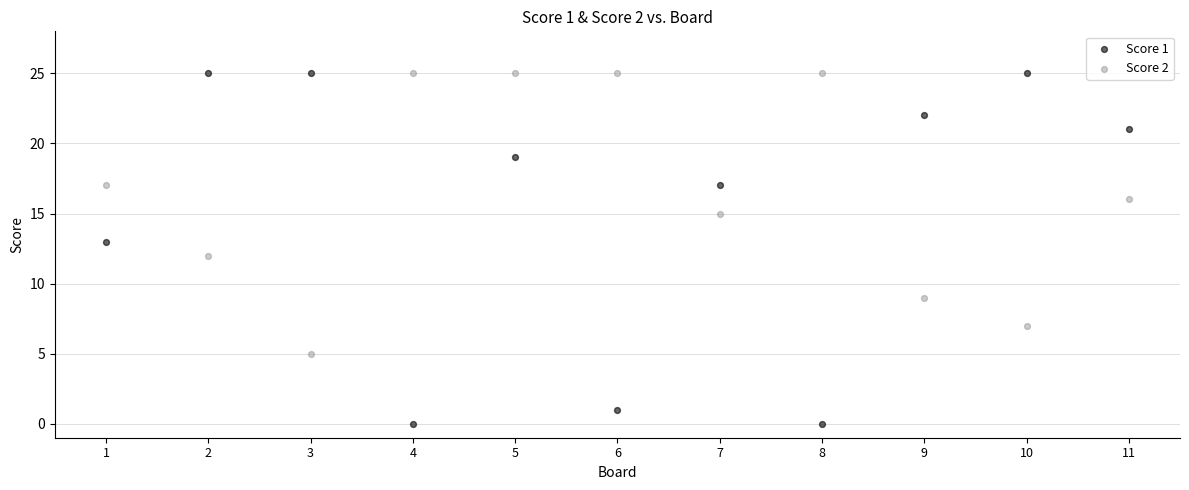

Across all data points, what is the range of Y values (max minus min)?

25